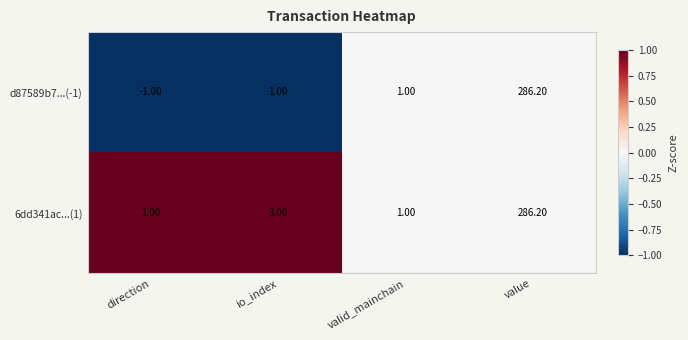

What is the difference between the maximum and minimum values in the d87589b7...(-1) series?

287.2